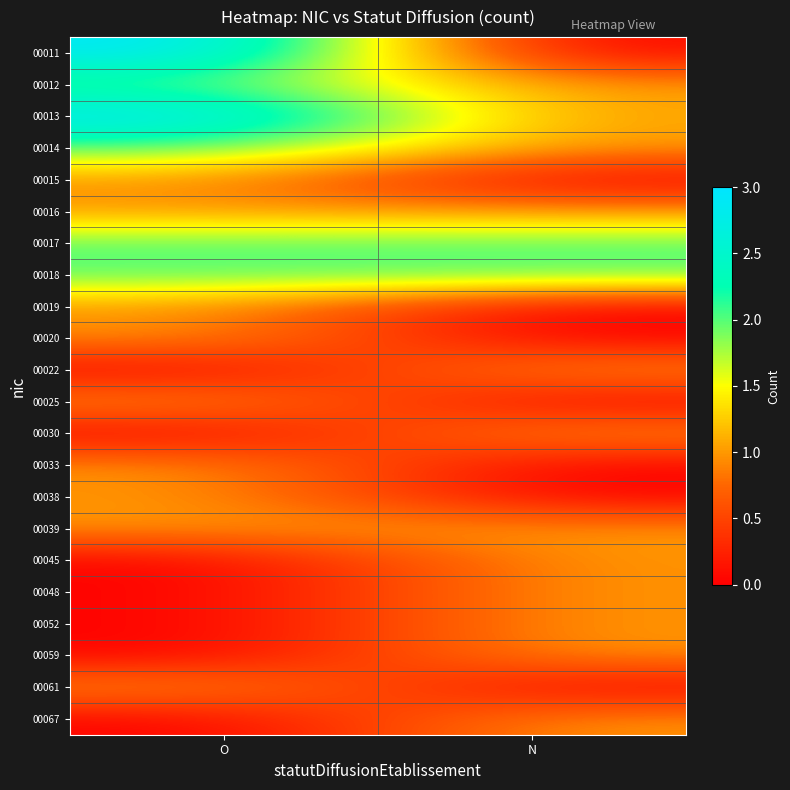

What is the spread (max minus min) of values at N?

2